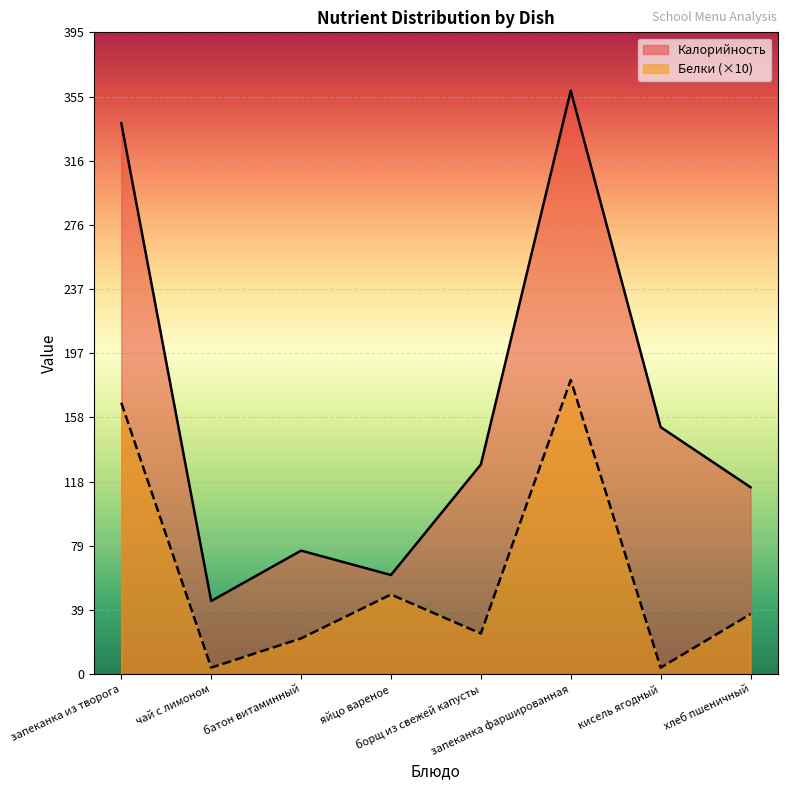

At which label is Калорийность closest to 202?

кисель ягодный